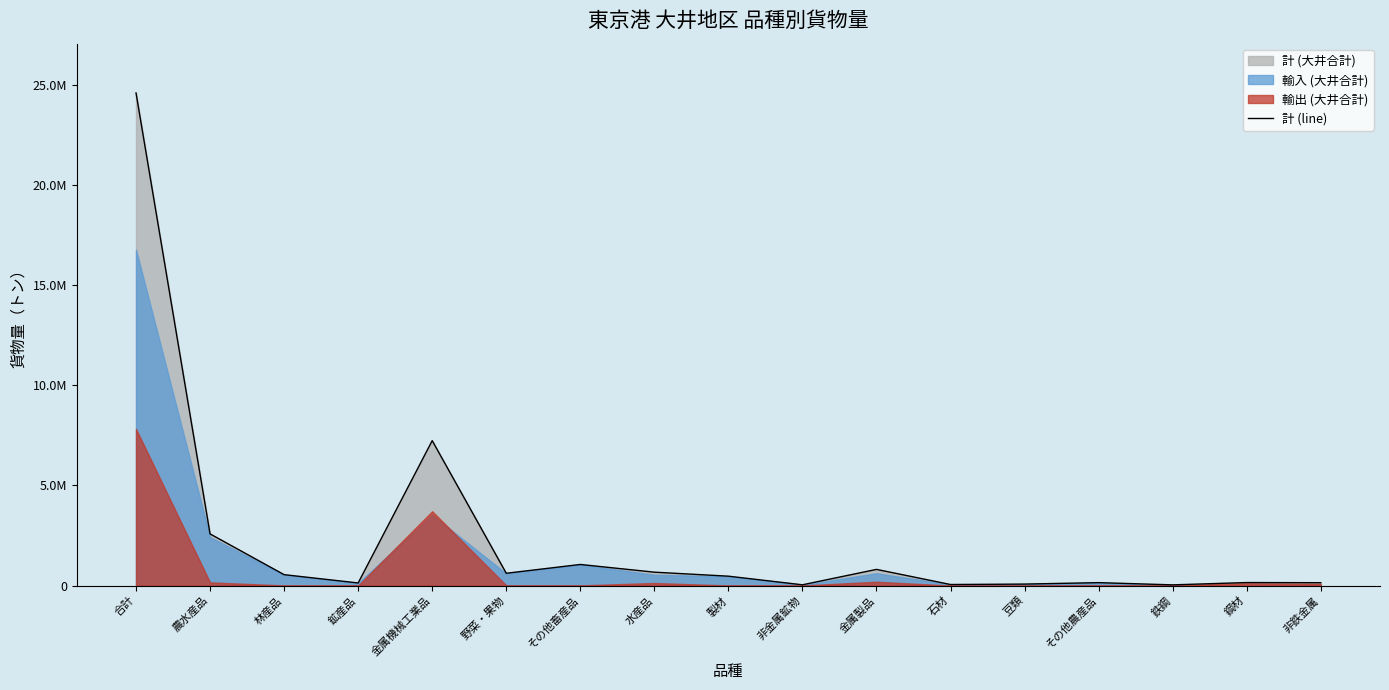

What is the label of the 3rd point from the left?

林産品